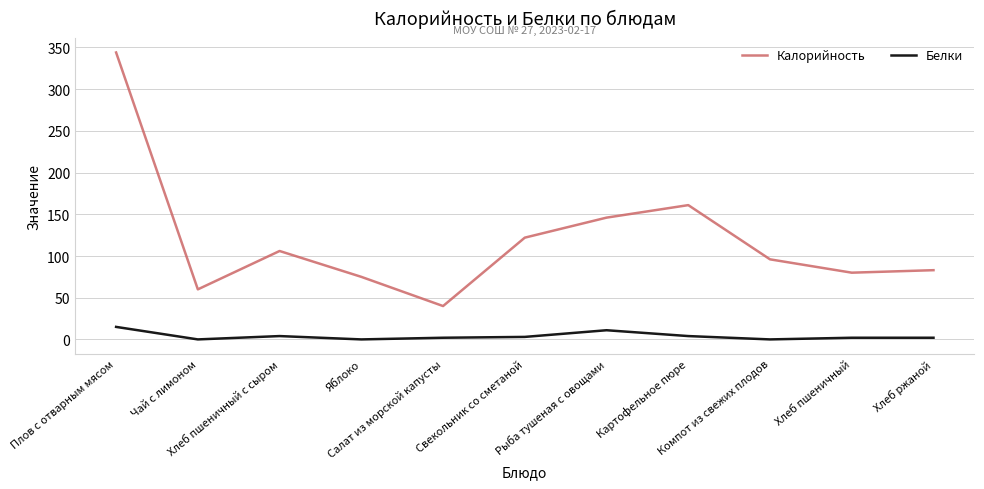

True or false: Белки and Калорийность cross at least once.

False